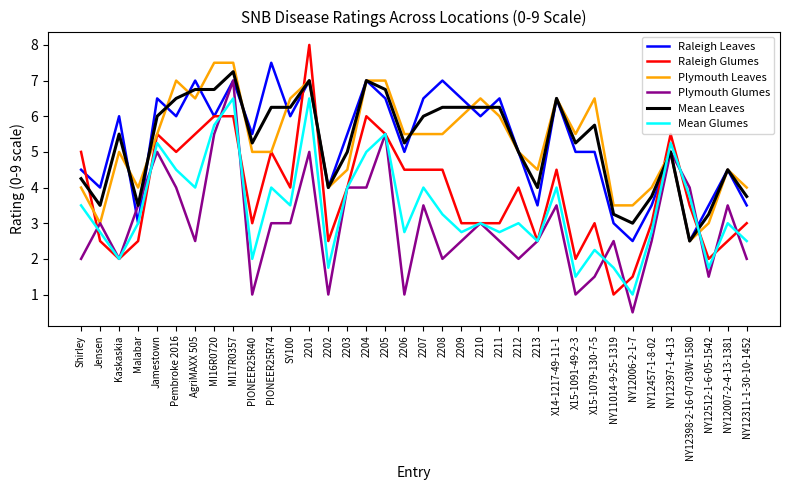

The Mean Leaves series shows 4.1 at 2204. True or false?

False